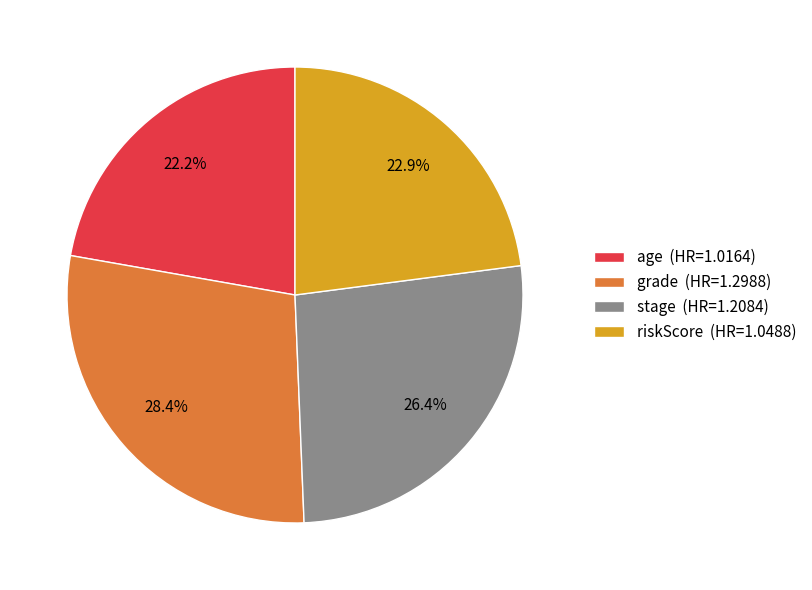

How many segments does this pie chart have?

4